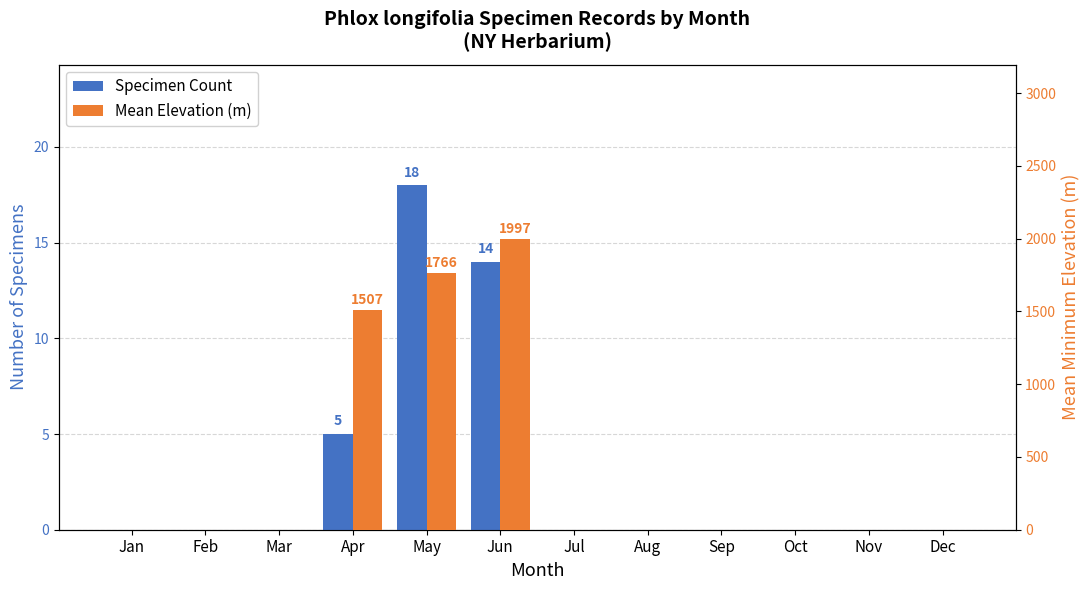

Does the chart contain any negative values?

No